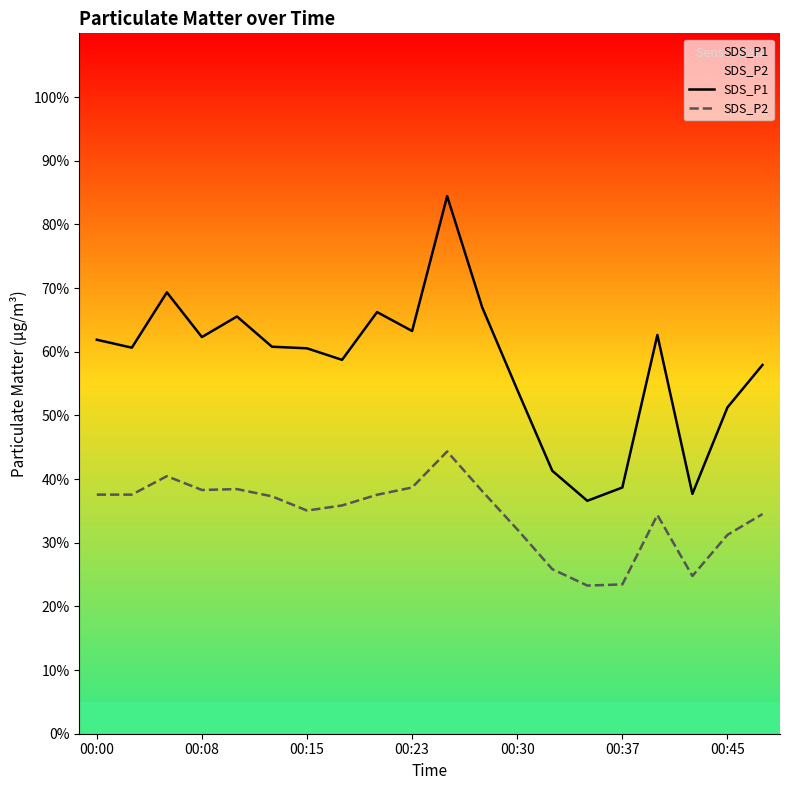

Which series has the widest spread of values?

SDS_P1